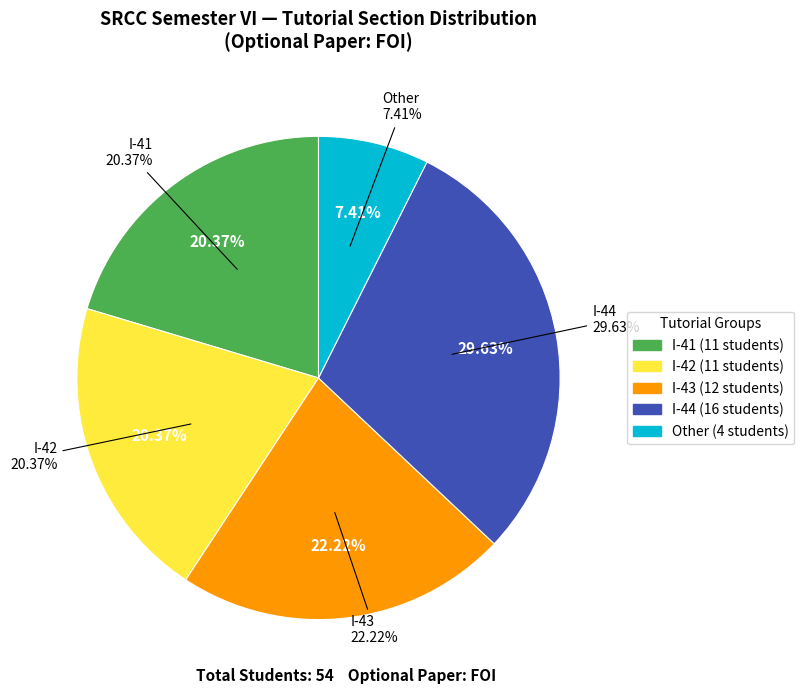

How many slices are in this pie chart?

5